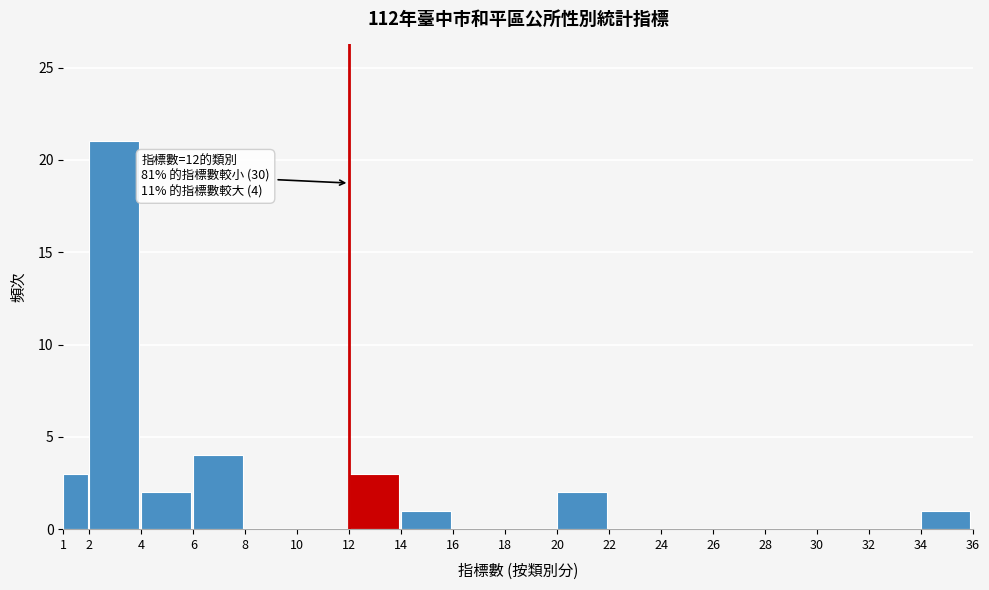

Over which range of the x-axis is the bar tallest?

2 to 4